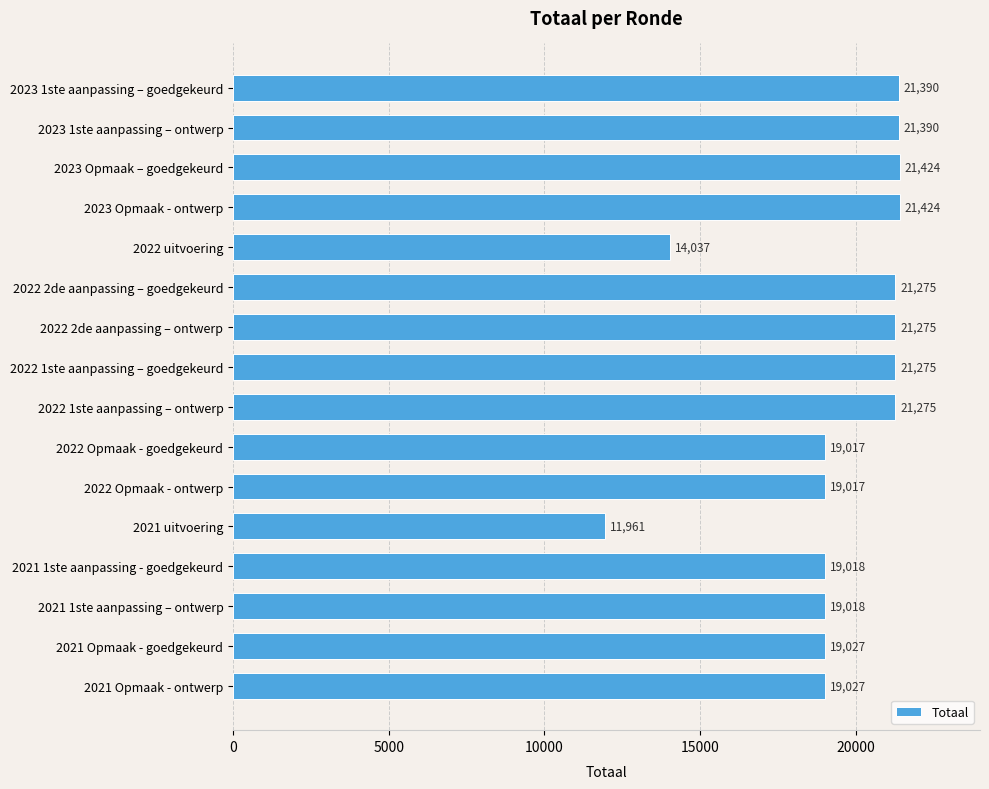

What is the label of the 5th bar from the bottom?

2021 uitvoering